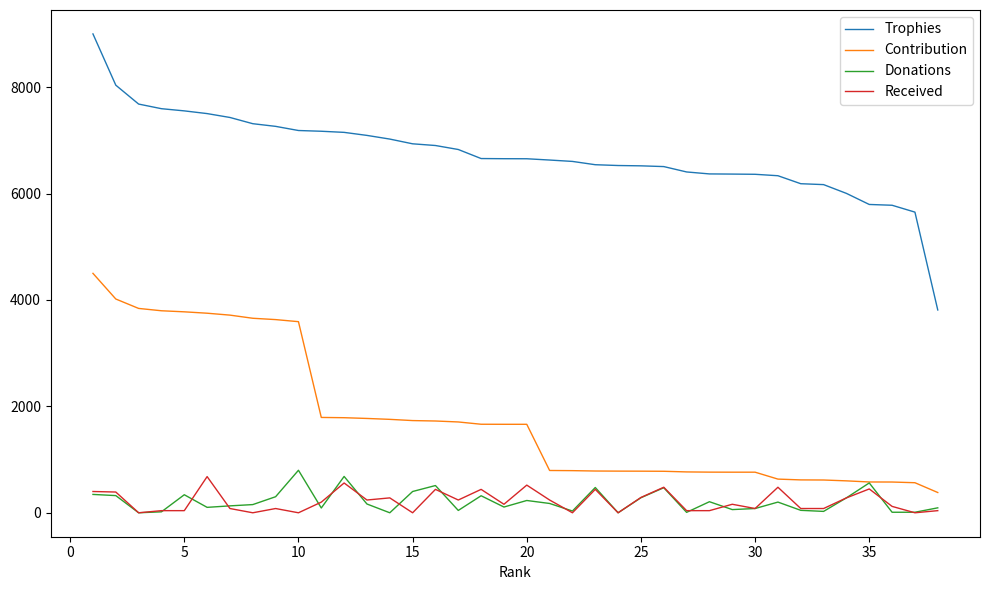

Which series has the largest total across all categories?

Trophies